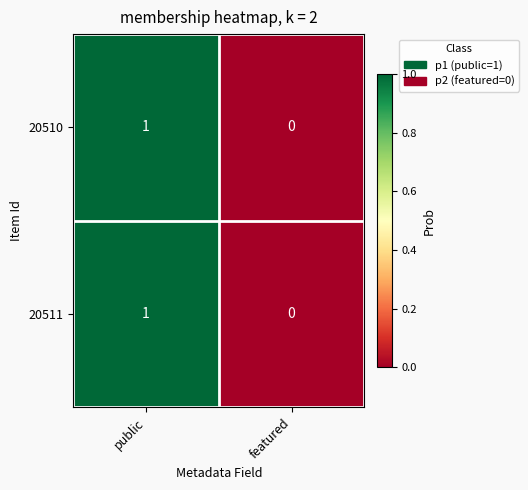

How many categories are shown in the chart?

2